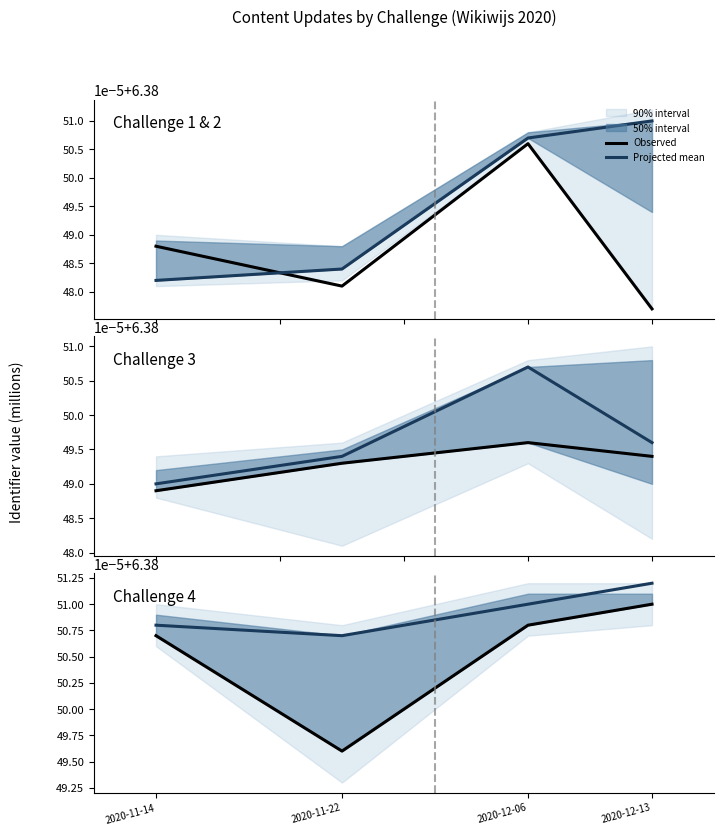

What is the sum of the Observed values at 2020-11-22 and 2020-11-14?

12.8